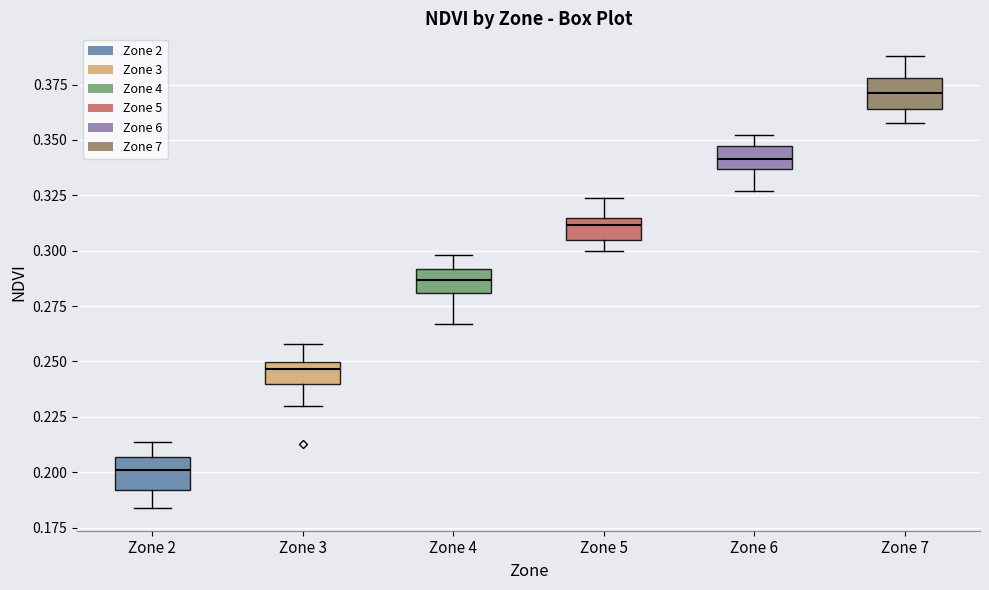

Which box has the lowest median line?

Zone 2